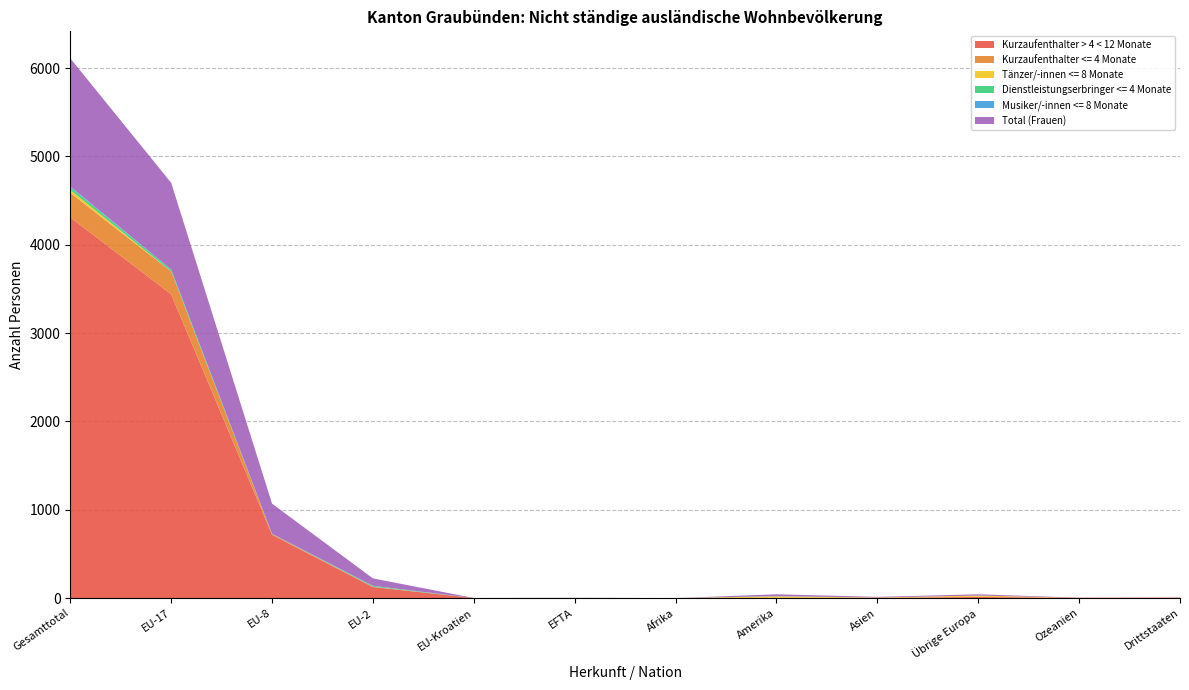

Reading right to left, what are all the values shown in this chart?

Kurzaufenthalter > 4 < 12 Monate: Drittstaaten=5	Ozeanien=3	Übrige Europa=13	Asien=1	Amerika=1	Afrika=0	EFTA=2	EU-Kroatien=1	EU-2=125	EU-8=716	EU-17=3439	Gesamttotal=4309
Kurzaufenthalter <= 4 Monate: Drittstaaten=1	Ozeanien=1	Übrige Europa=2	Asien=4	Amerika=2	Afrika=0	EFTA=0	EU-Kroatien=0	EU-2=3	EU-8=9	EU-17=258	Gesamttotal=279
Tänzer/-innen <= 8 Monate: Drittstaaten=0	Ozeanien=0	Übrige Europa=13	Asien=2	Amerika=17	Afrika=0	EFTA=0	EU-Kroatien=0	EU-2=0	EU-8=0	EU-17=0	Gesamttotal=32
Dienstleistungserbringer <= 4 Monate: Drittstaaten=0	Ozeanien=0	Übrige Europa=0	Asien=0	Amerika=0	Afrika=0	EFTA=0	EU-Kroatien=0	EU-2=10	EU-8=0	EU-17=21	Gesamttotal=31
Musiker/-innen <= 8 Monate: Drittstaaten=0	Ozeanien=0	Übrige Europa=0	Asien=0	Amerika=2	Afrika=0	EFTA=1	EU-Kroatien=0	EU-2=2	EU-8=3	EU-17=2	Gesamttotal=10
Total (Frauen): Drittstaaten=1	Ozeanien=1	Übrige Europa=15	Asien=7	Amerika=21	Afrika=0	EFTA=0	EU-Kroatien=0	EU-2=83	EU-8=341	EU-17=981	Gesamttotal=1449